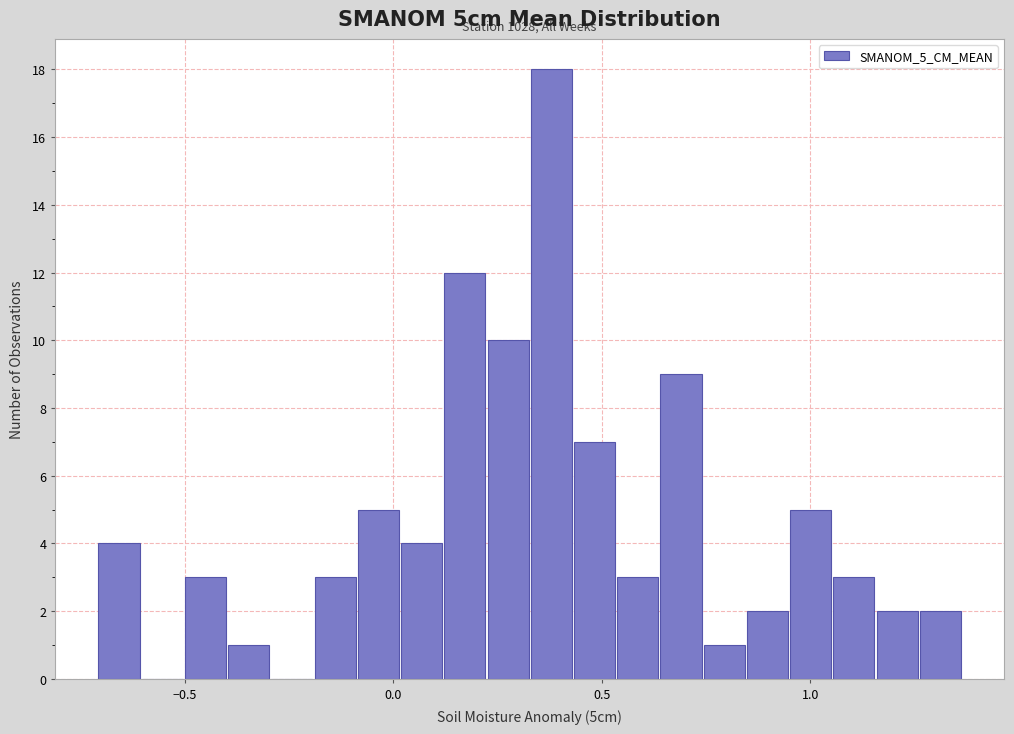

Read against the x-axis, roughly where is the centre of the tallest bar?

0.40